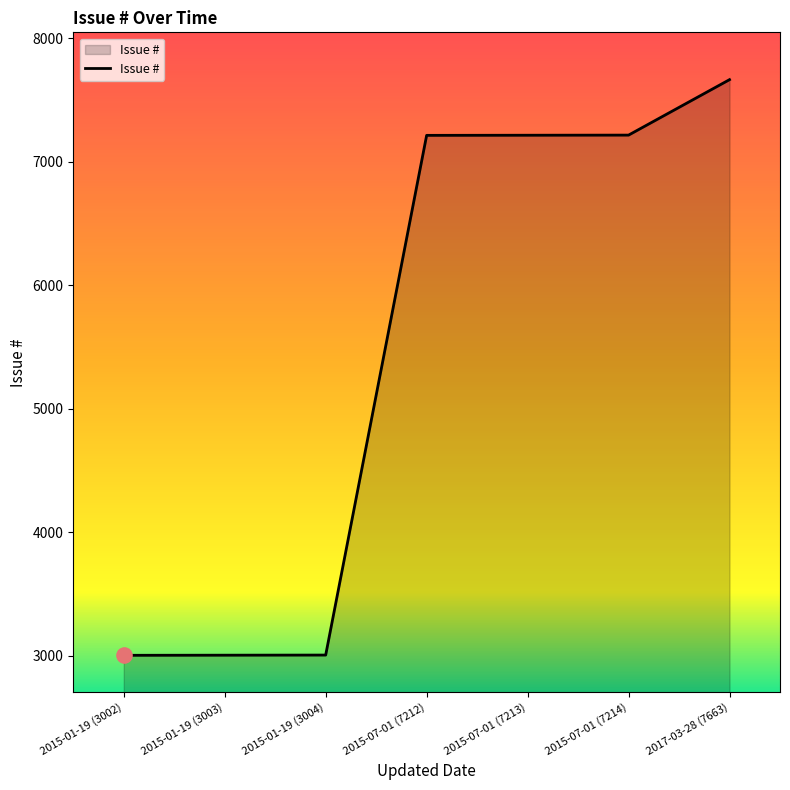

Which has a higher value, 2015-07-01 (7214) or 2015-01-19 (3002)?

2015-07-01 (7214)